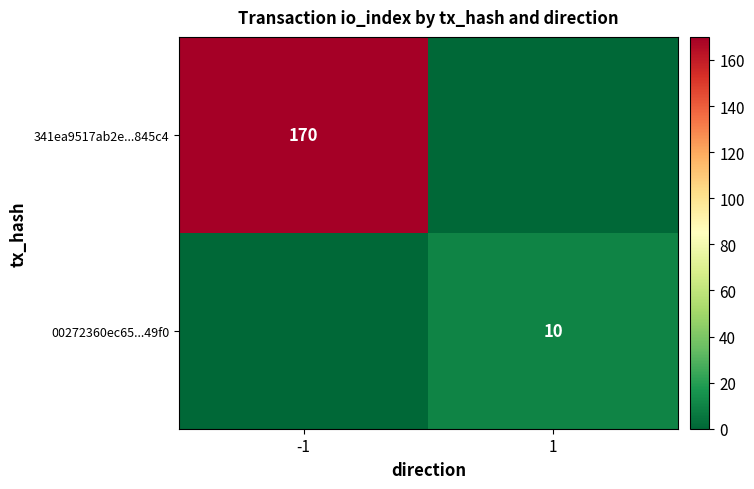

The value of 00272360ec65...49f0 at 1 is 10. True or false?

True